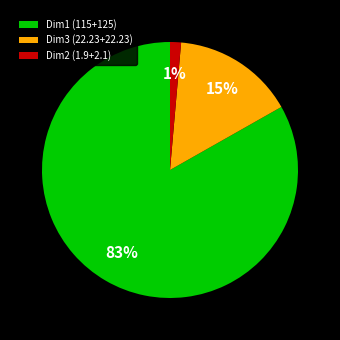

The Dim1 (115+125) slice represents 76% of the pie. True or false?

False